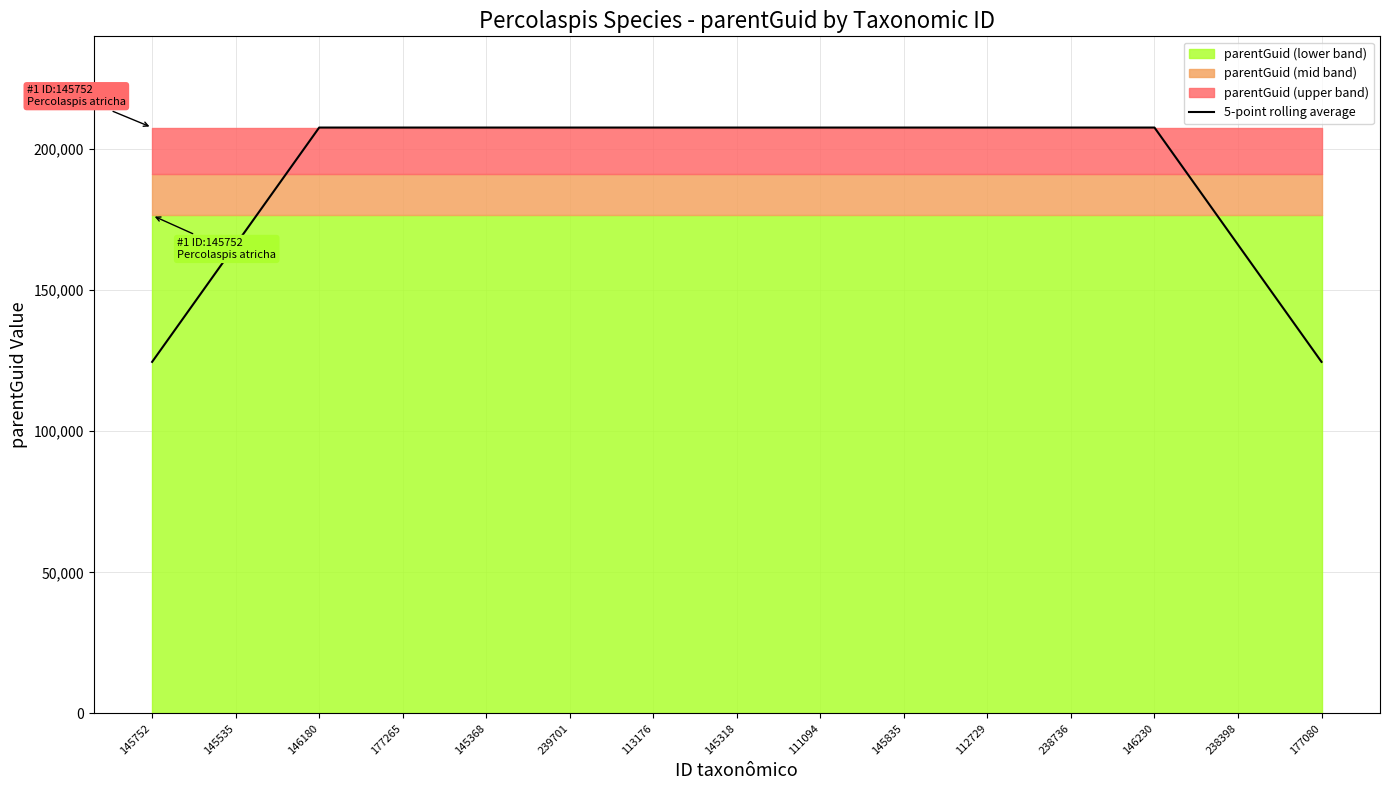

The 5-point rolling average series shows 166133.6 at 238398. True or false?

True